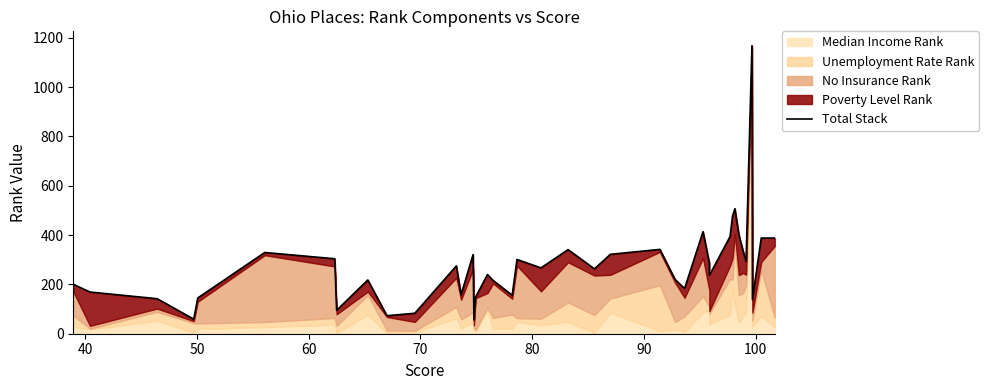

Does the chart have visible grid lines?

No